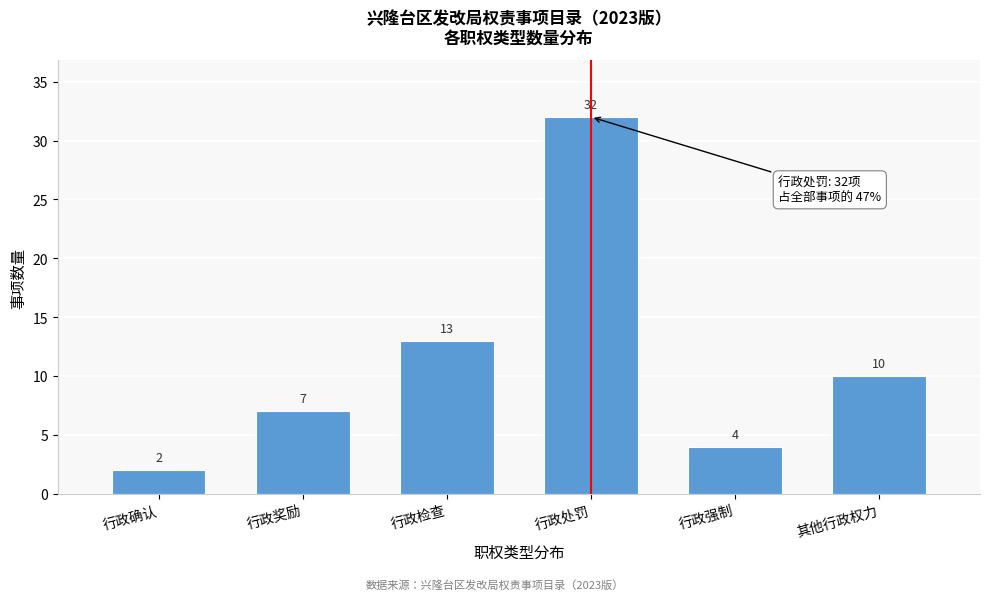

Reading left to right, list all the values displayed in this chart.

行政确认=2	行政奖励=7	行政检查=13	行政处罚=32	行政强制=4	其他行政权力=10